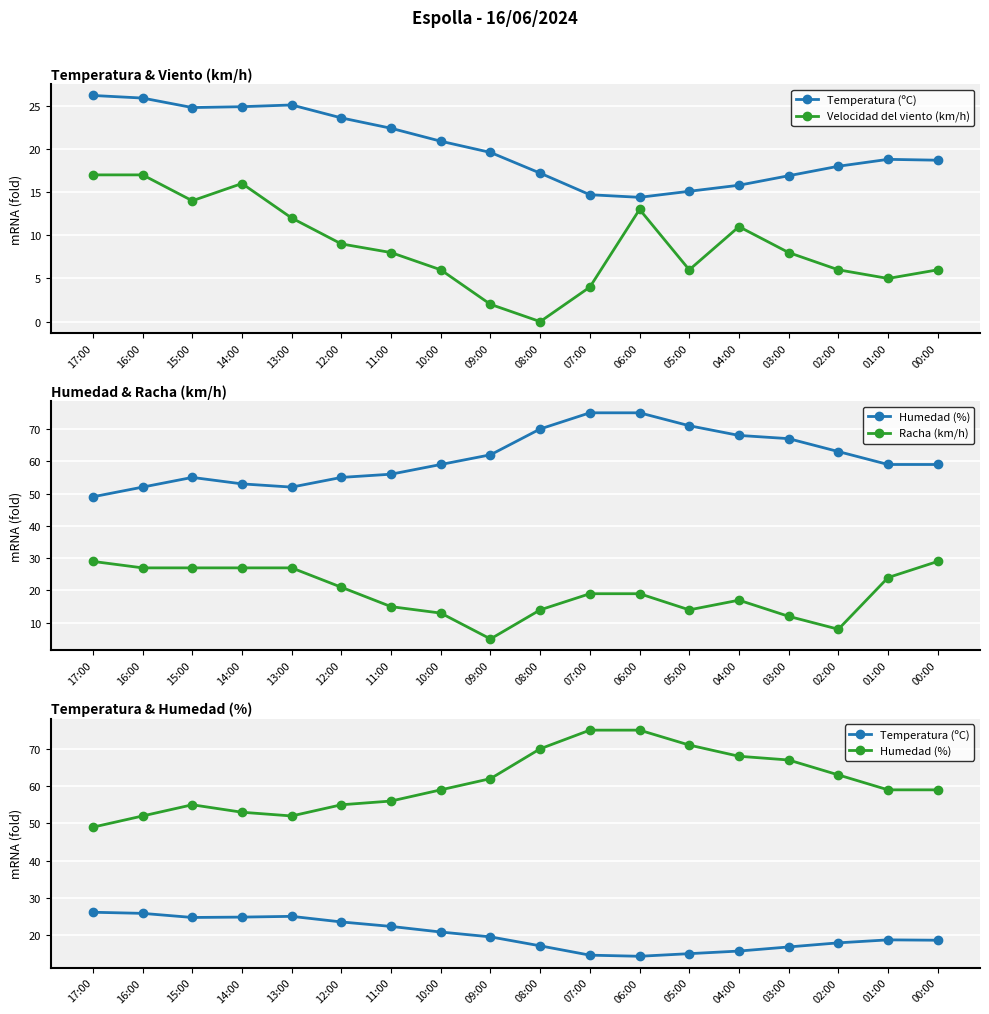

List the series in order of their peak value, highest first.

Humedad (%), Racha (km/h), Temperatura (ºC), Velocidad del viento (km/h)